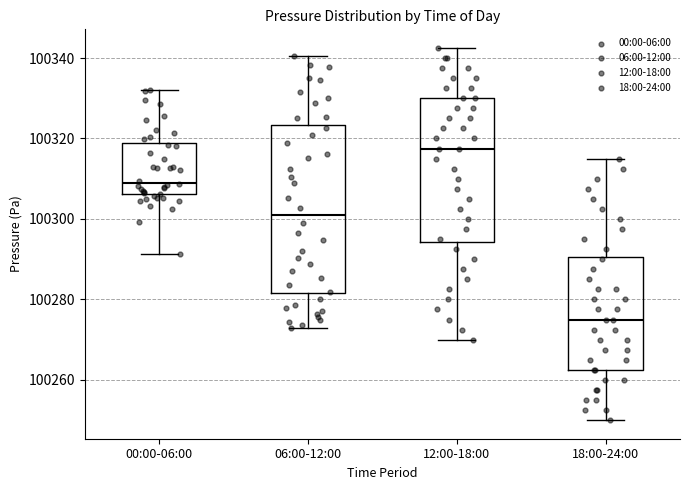

Where does the median line of the box for 18:00-24:00 sit on the y-axis? The values are not printed on the chart, so give them approximately, as read against the axis.

100276